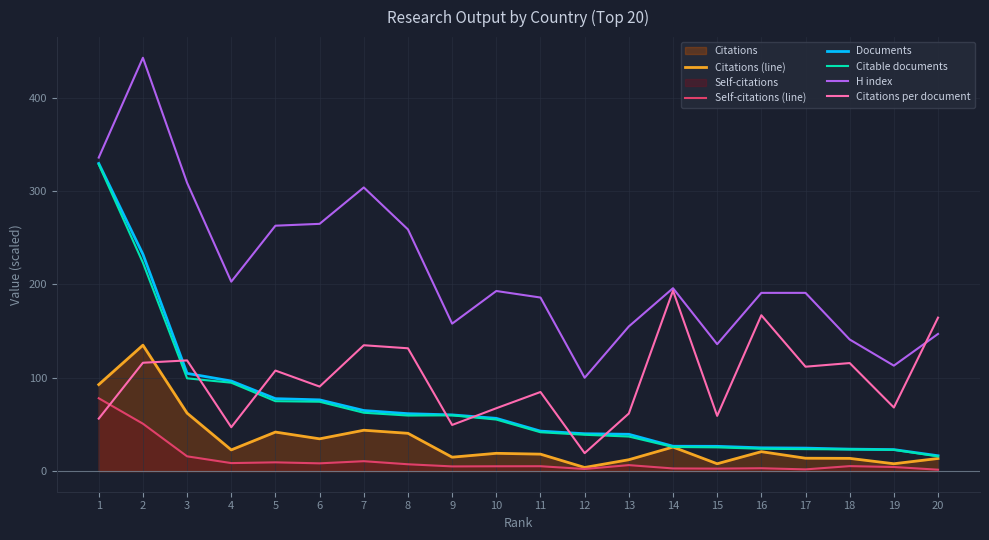

What is the difference between the second highest and minimum values in the H index series?

236.0